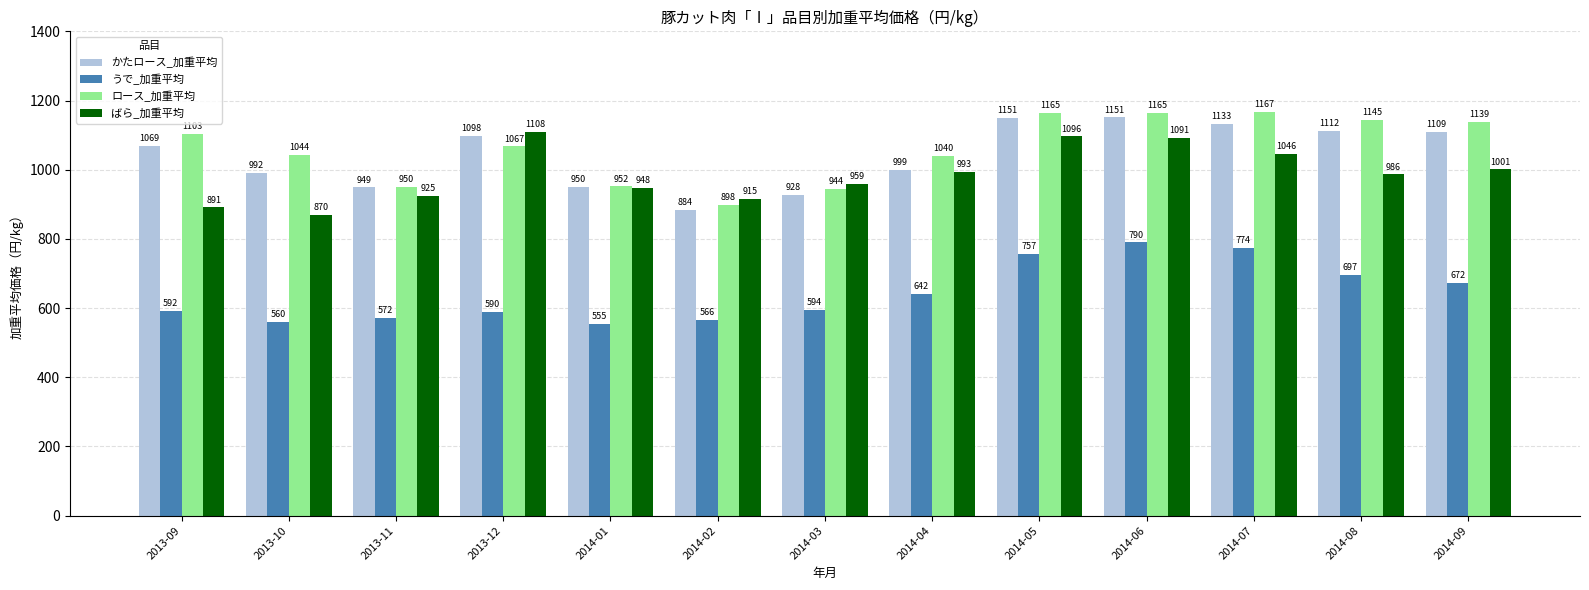

List the series in order of their peak value, lowest first.

うで_加重平均, ばら_加重平均, かたロース_加重平均, ロース_加重平均